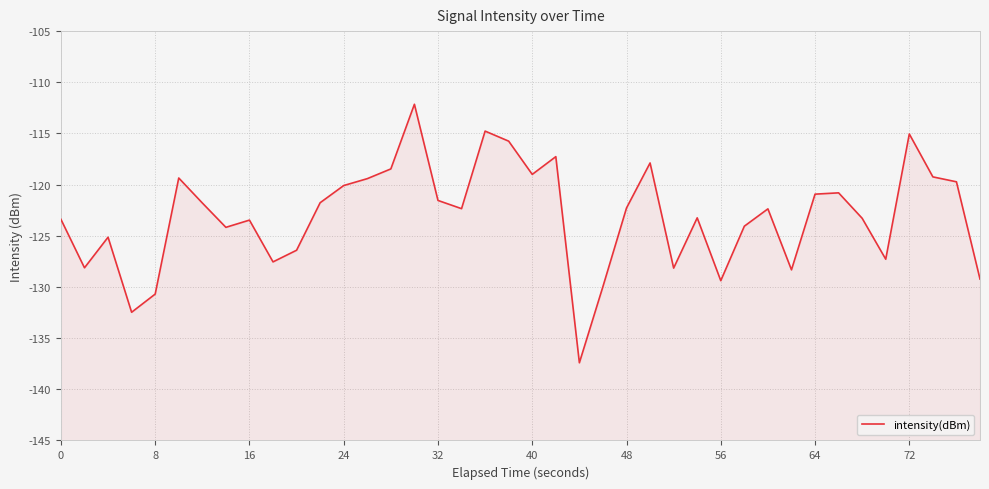

How many interior local valleys (lower than both neighbors) does the data have?

11